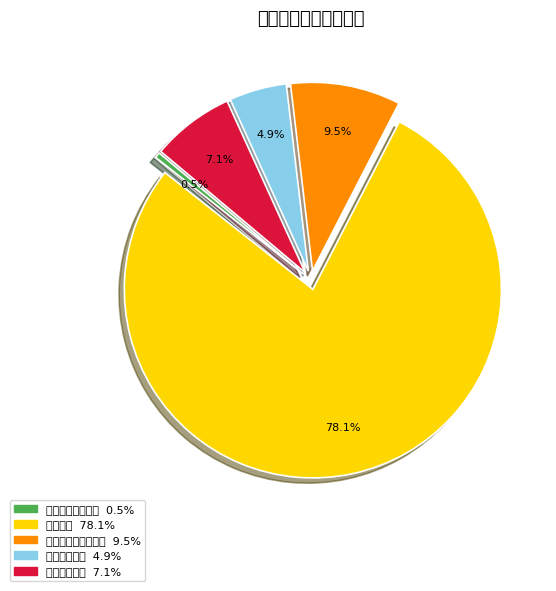

To the nearest percent, what is the difference between the 卫生健康支出 and 一般公共服务支出 slice percentages?

4%